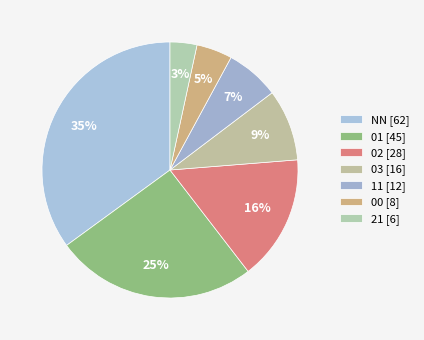

To the nearest percent, what percentage of the pie is 03?

9%